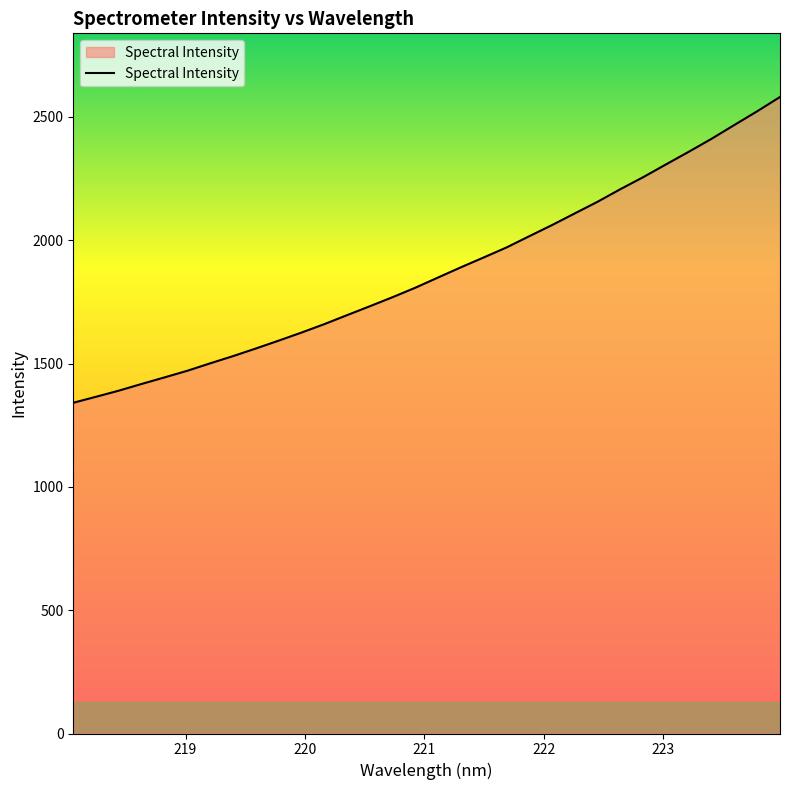

What is the difference between the maximum and minimum values?

1239.8